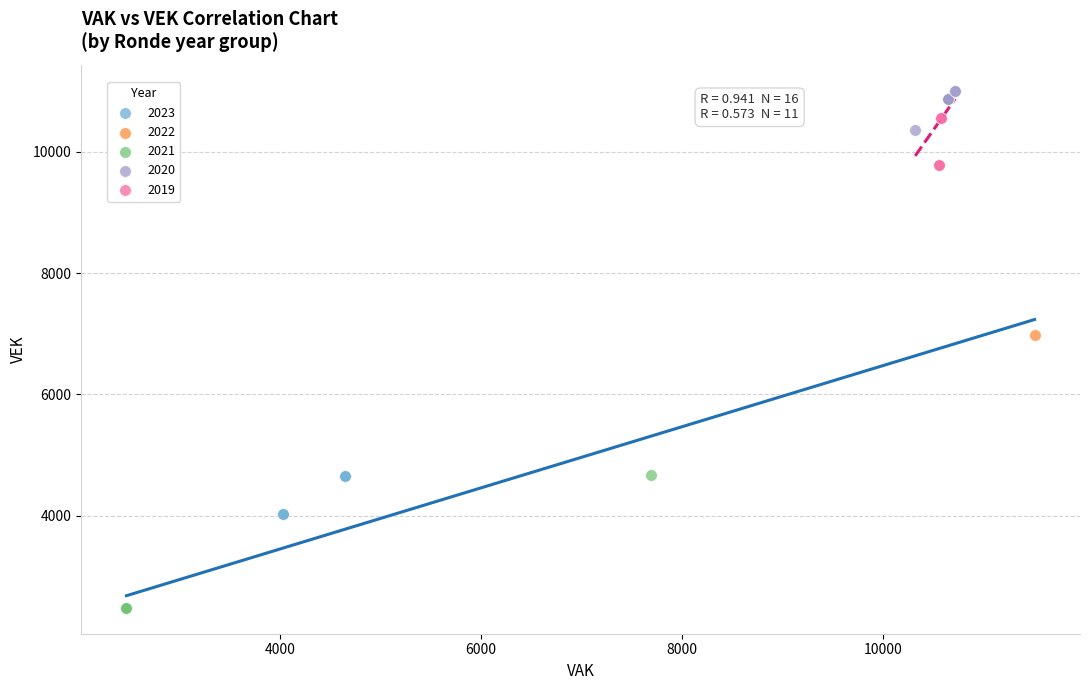

Which series contains the highest Y value?

2020